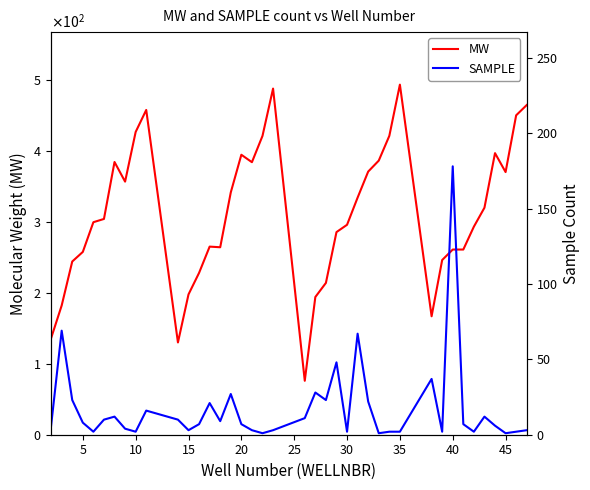

True or false: MW has more than 2 interior local peaks.

True